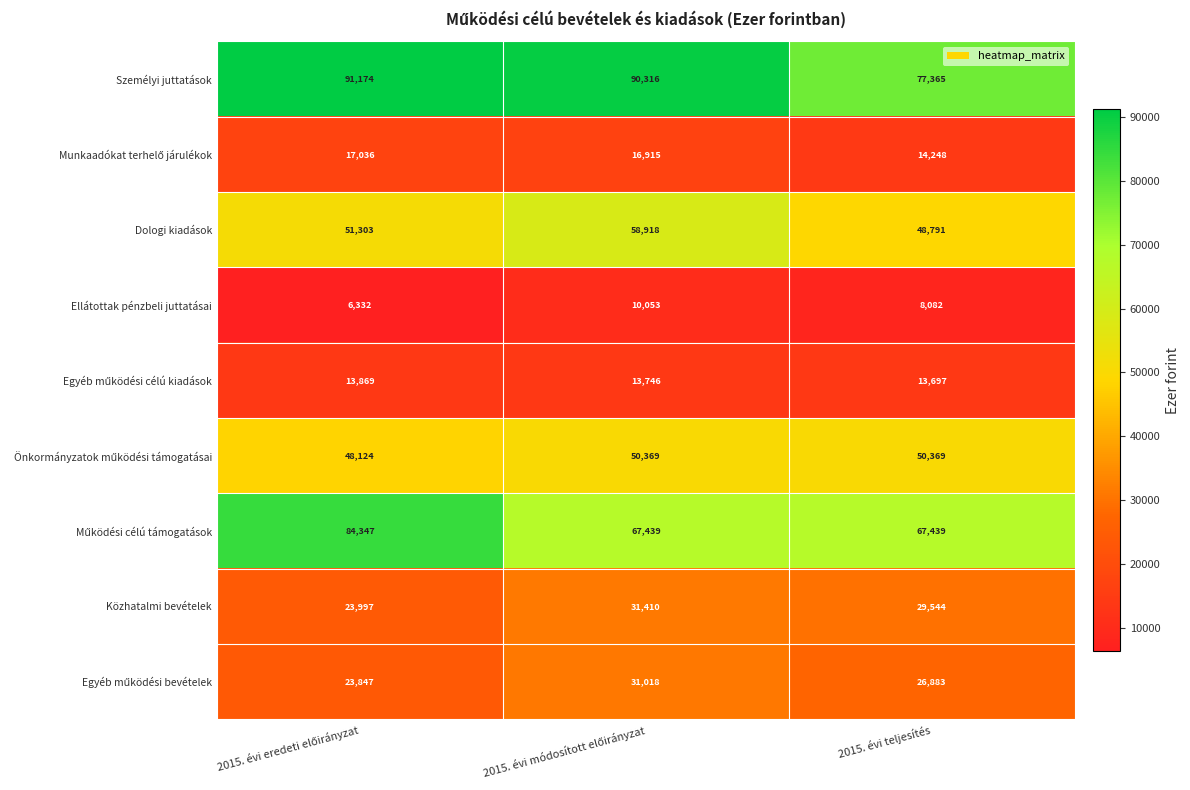

What is the minimum value for Közhatalmi bevételek?

23997